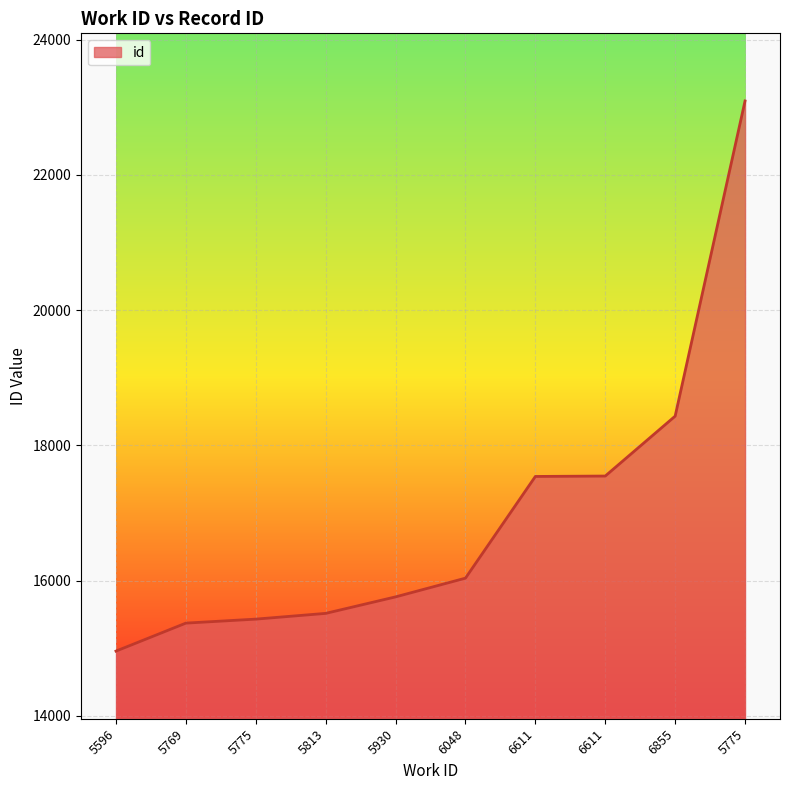

What is the label of the 6th point from the left?

6048